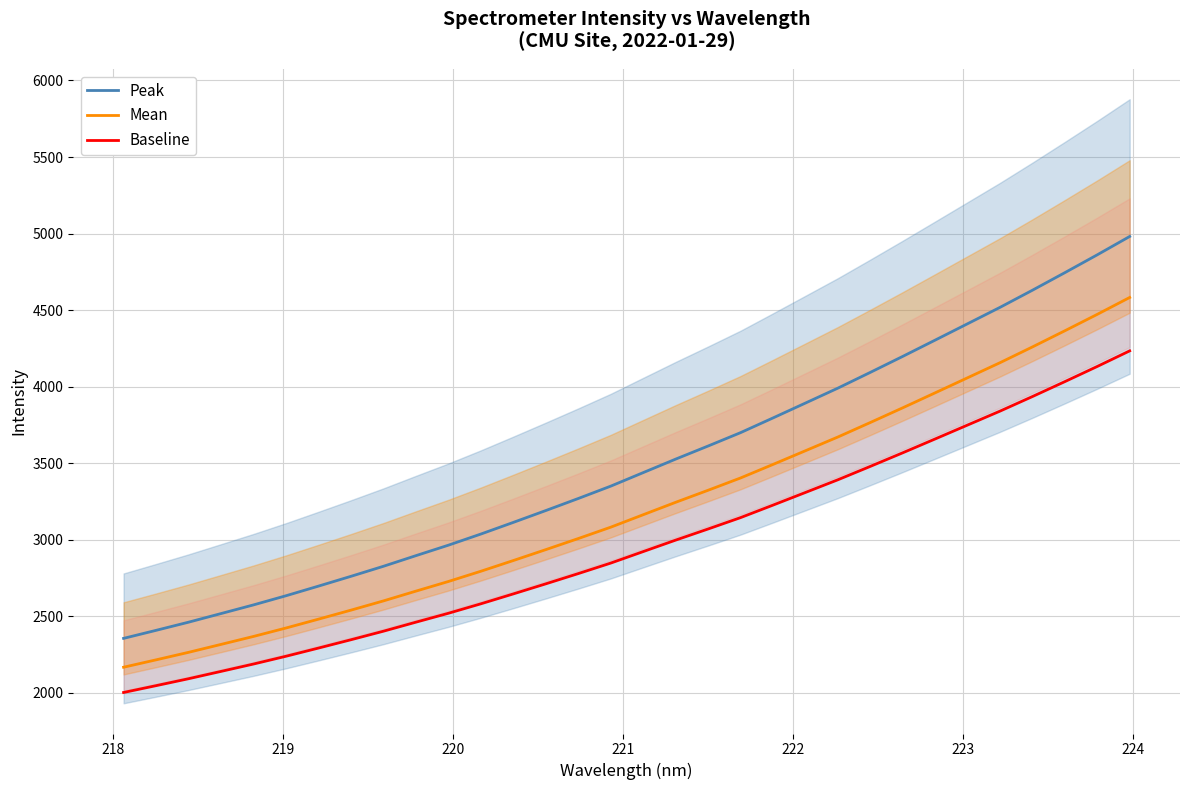

Is this an area chart (filled region under the line)?

No